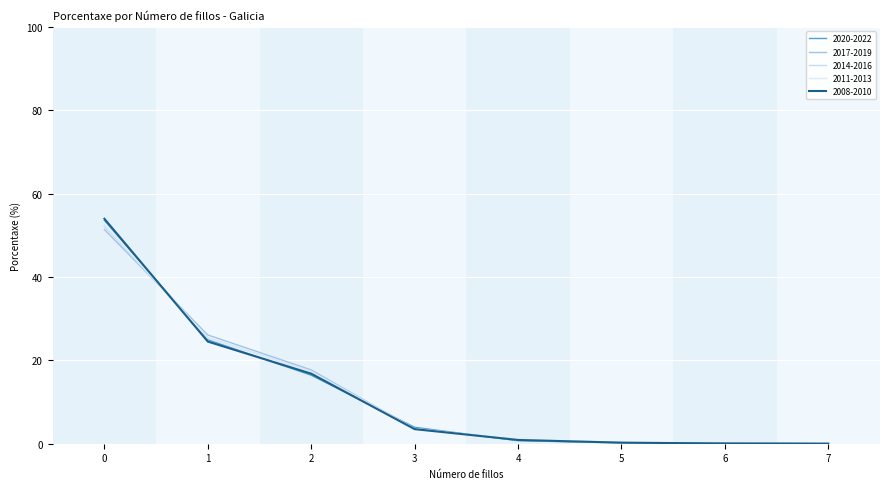

How many intersections are there between 2008-2010 and 2020-2022?

6